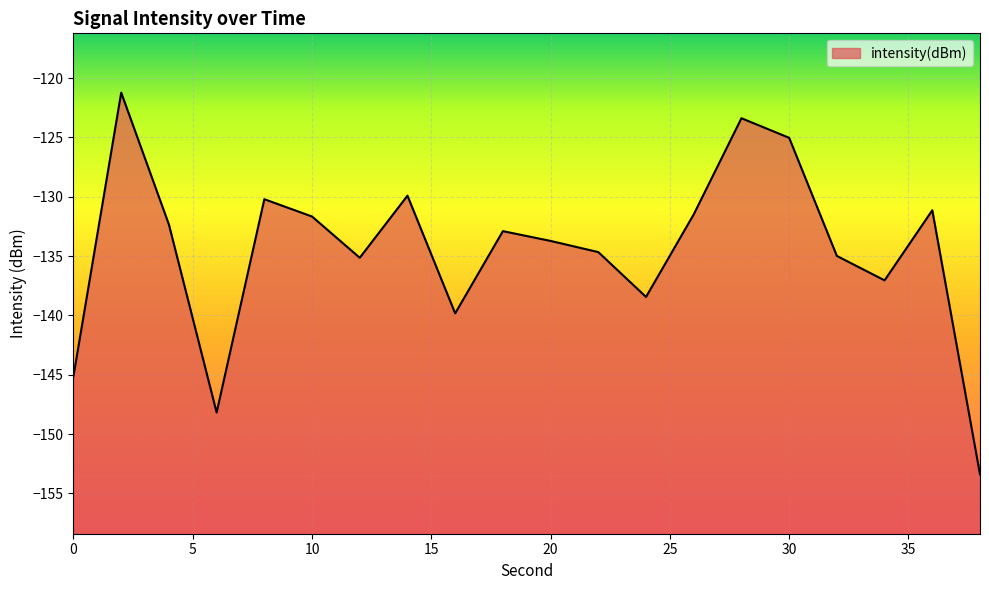

True or false: the data has more than 1 interior local peaks.

True